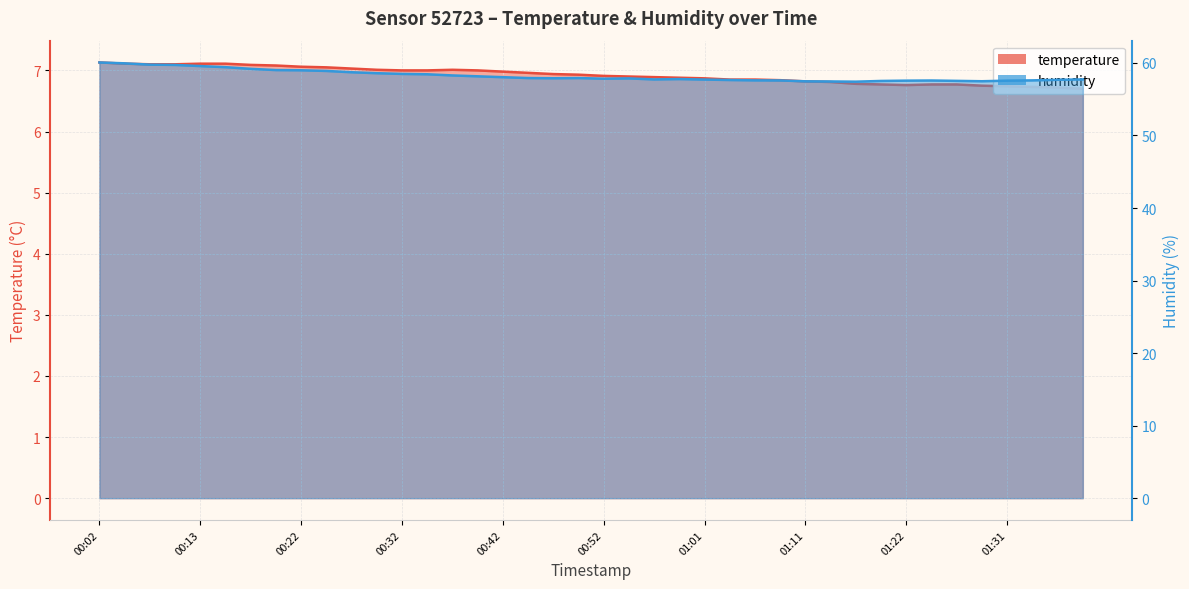

Count the number of categories in the chart.

40